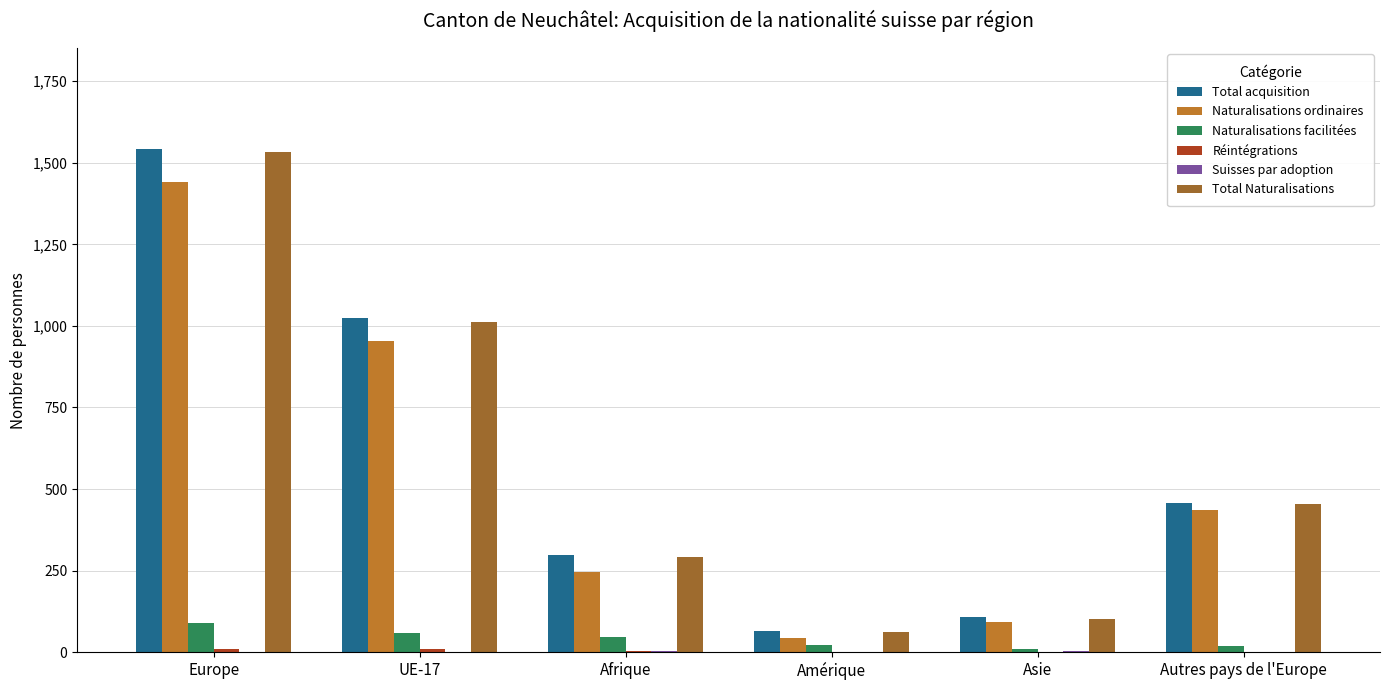

The Naturalisations facilitées series shows 9 at Asie. True or false?

True